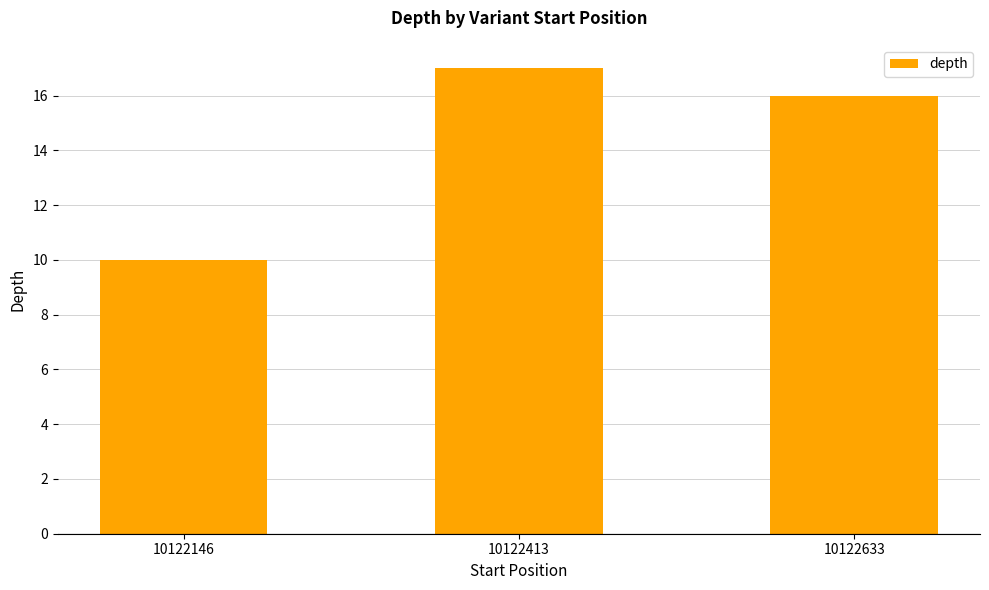

Rank the categories by value from lowest to highest.

10122146, 10122633, 10122413